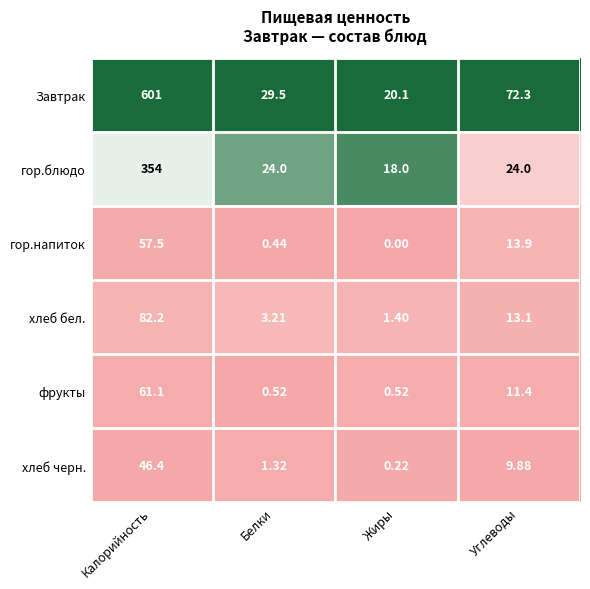

Is the value of Завтрак at Калорийность greater than the value of хлеб черн. at Калорийность?

Yes